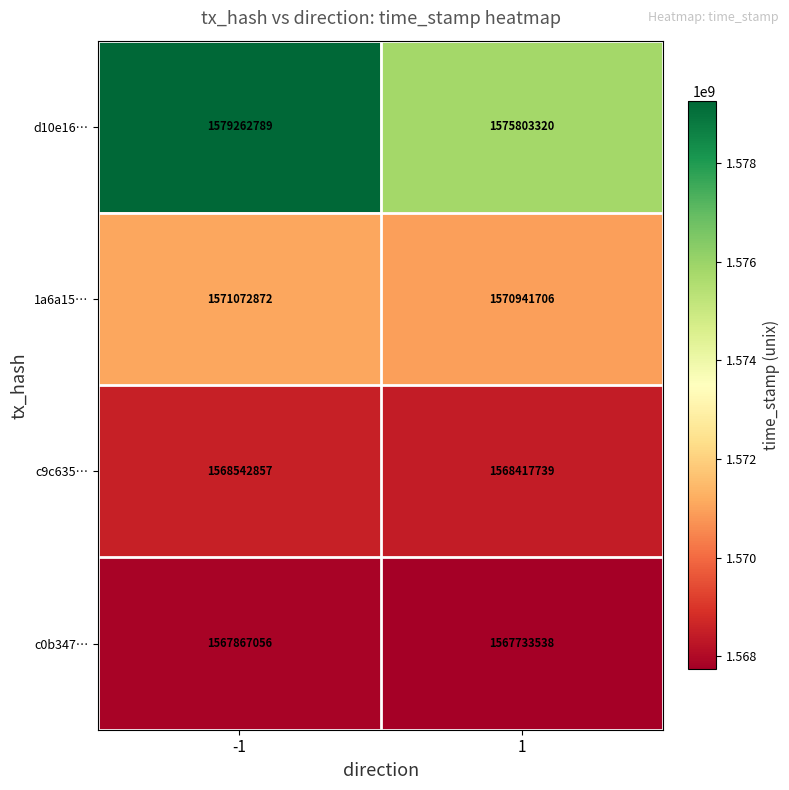

What is the minimum value for d10e16…?

1575803320